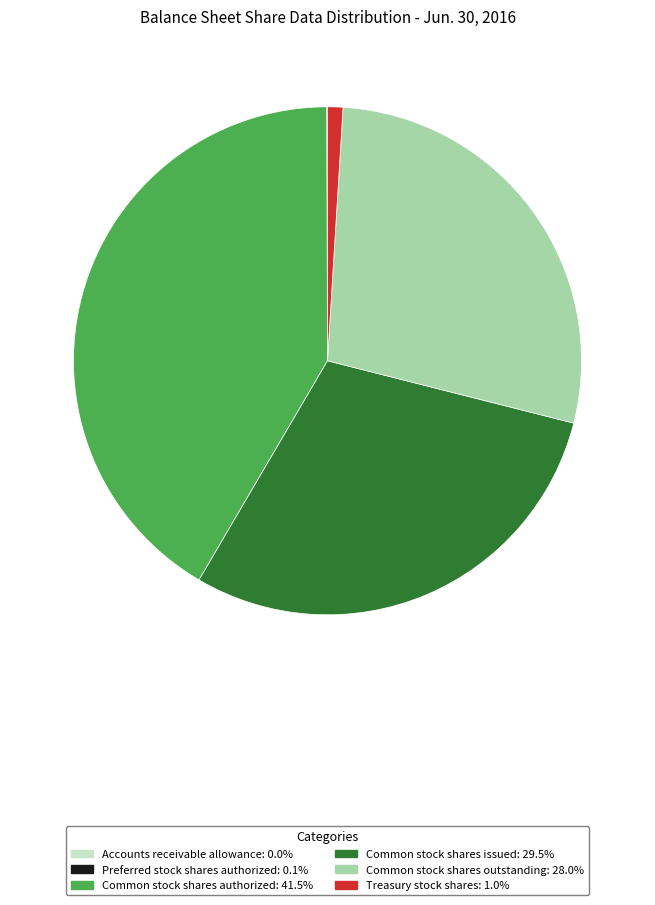

Does Common stock shares issued: 29.5% represent more than half of the total?

No